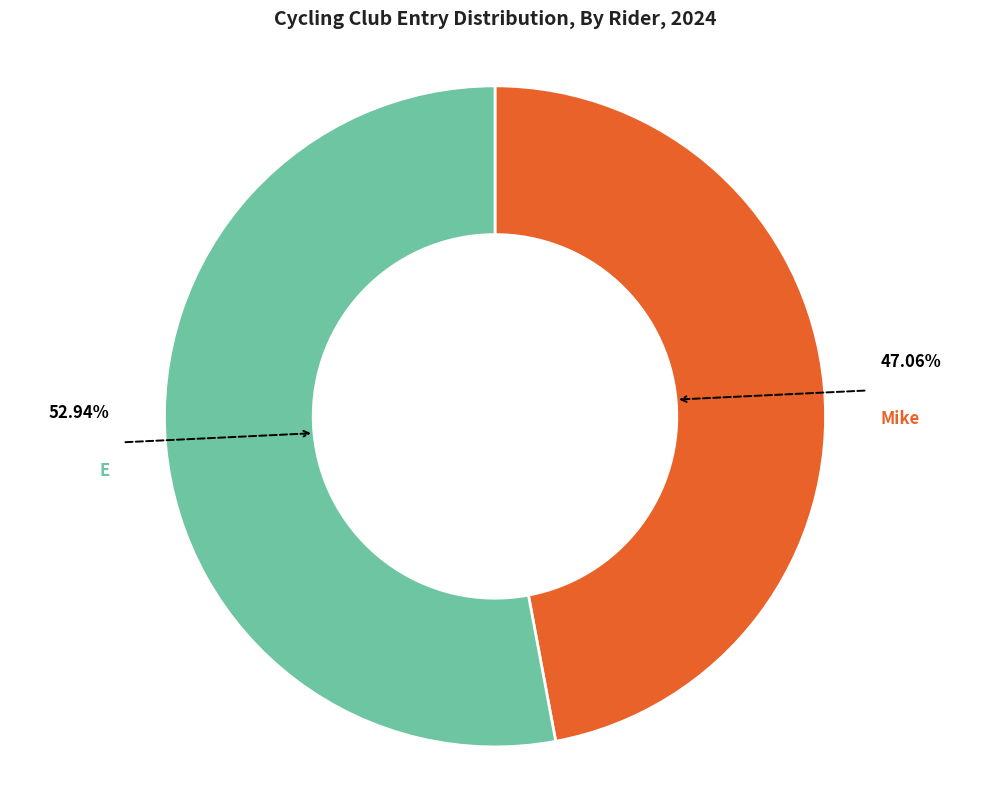

Is there any slice that represents more than half of the pie?

Yes